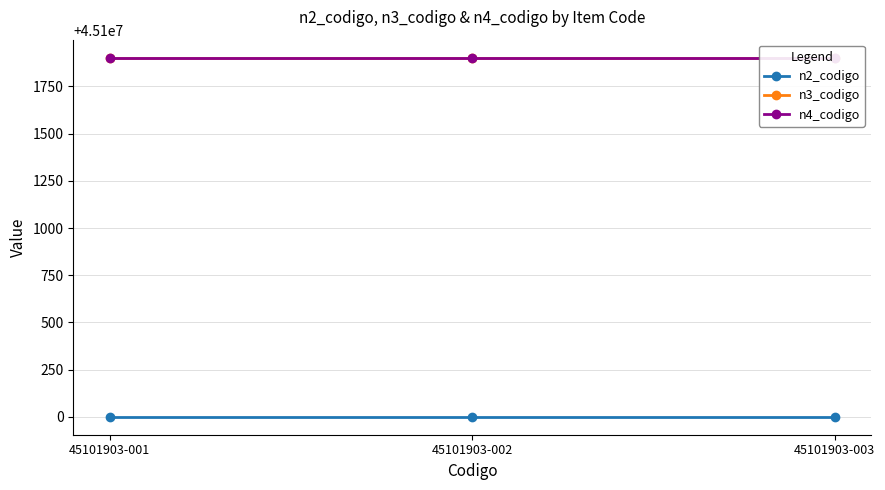

At 45101903-003, list the series in order from largest to smallest.

n4_codigo, n3_codigo, n2_codigo